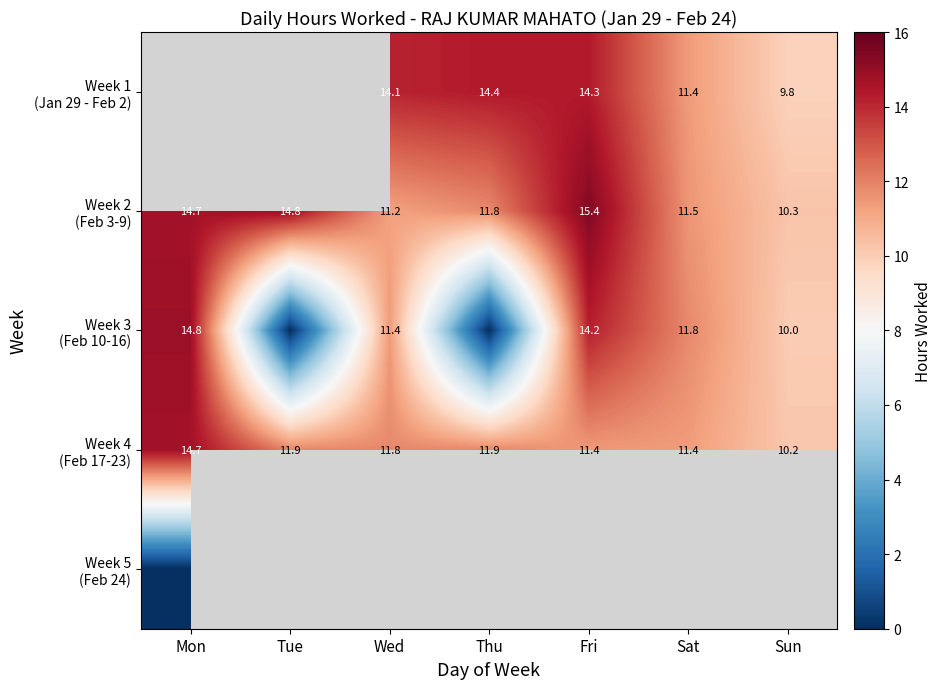

What is the spread (max minus min) of values at Sun?

0.4